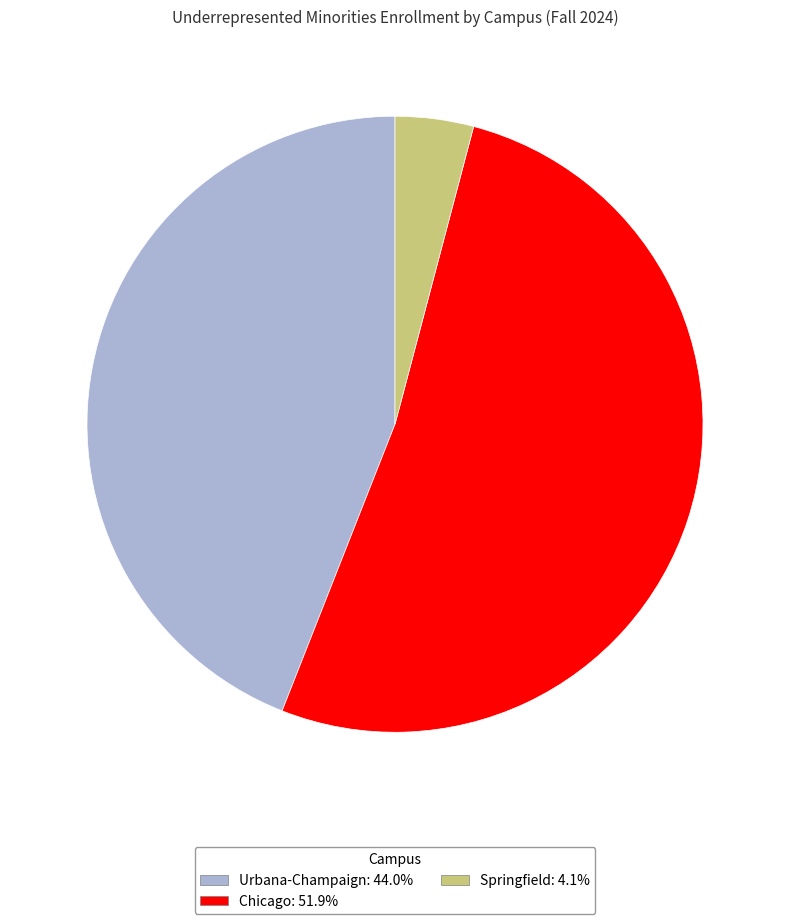

Does any single category account for the majority?

Yes